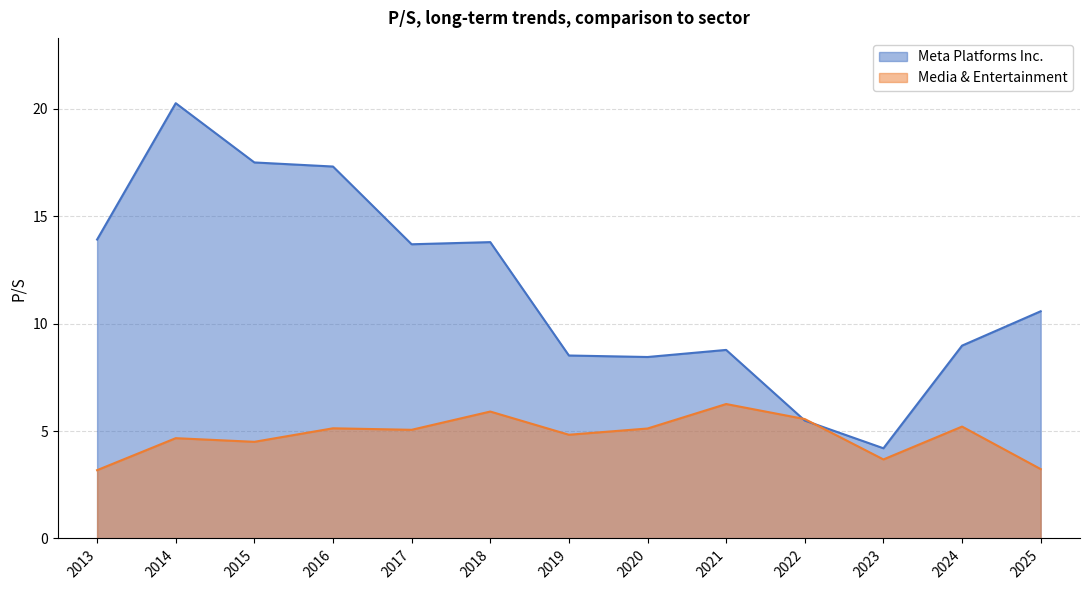

At which category is the sum across all series the highest?

2014